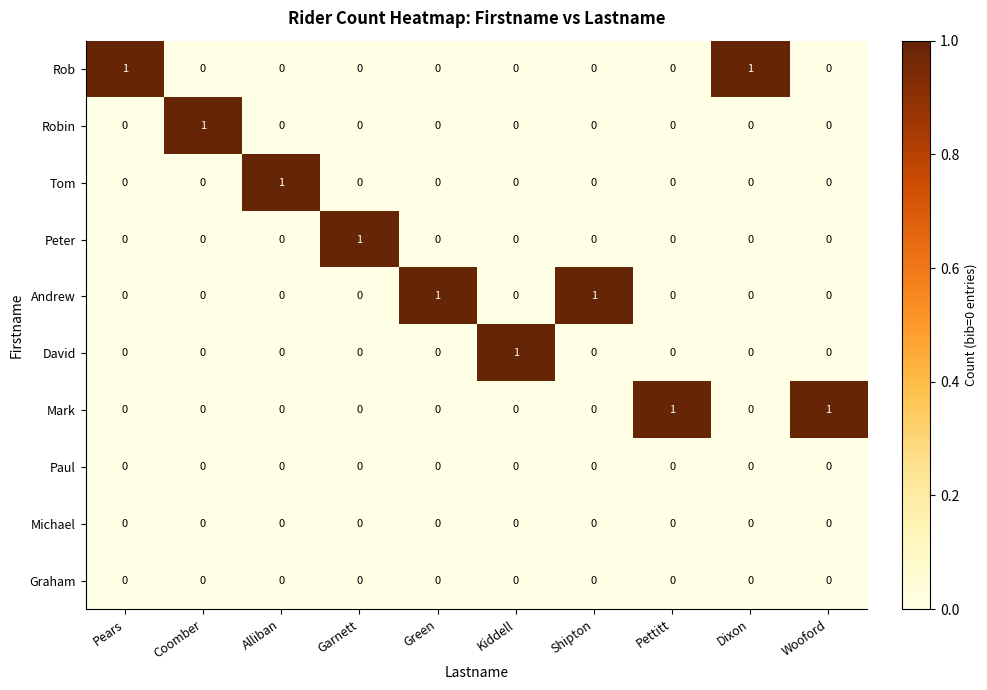

Is it true that Andrew equals 0 at Alliban?

True